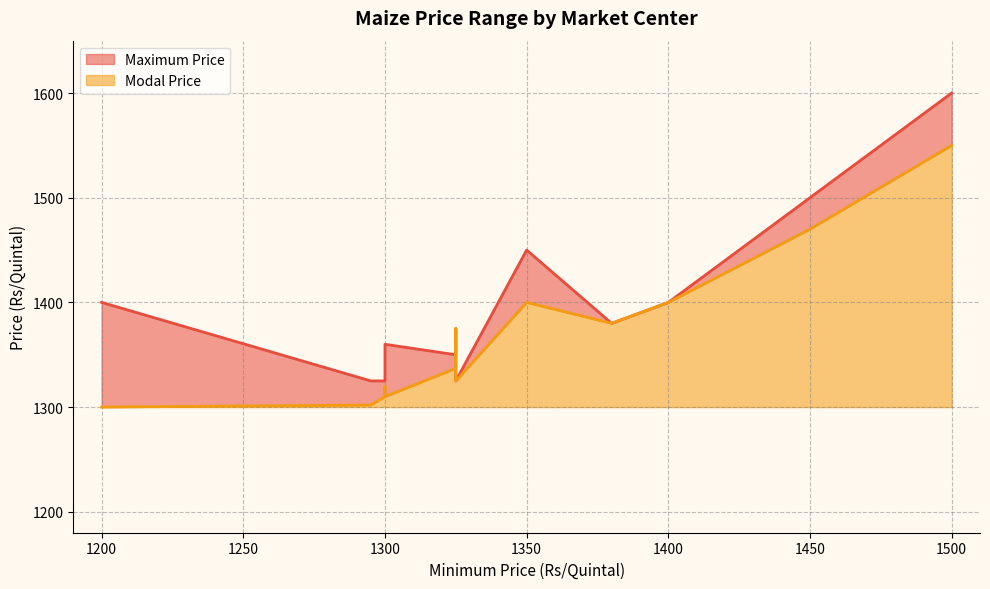

List the series in order of their overall mean, highest first.

Maximum Price, Modal Price